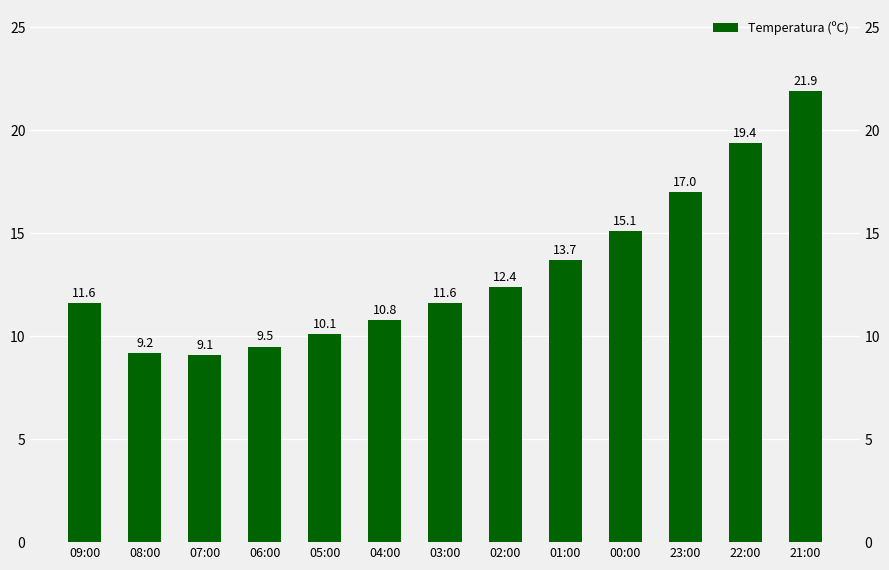

How many bars are there in total?

13